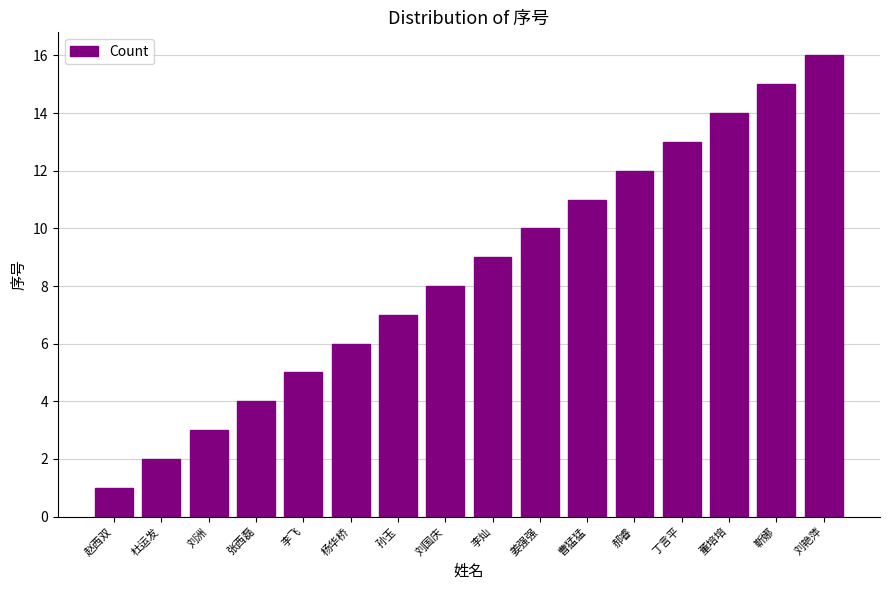

What is the label of the 16th bar from the left?

刘艳萍